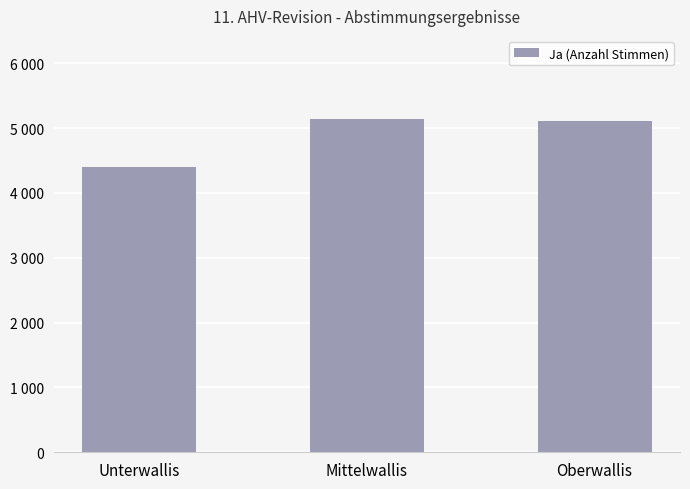

Is it true that the value at Mittelwallis is 8567?

False